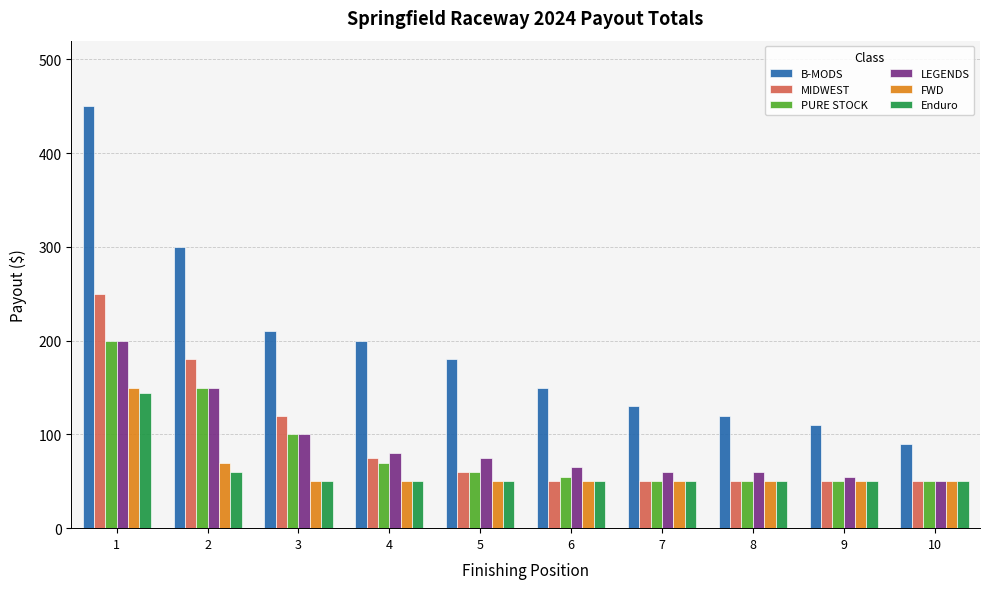

Which series has the largest range (max minus min)?

B-MODS